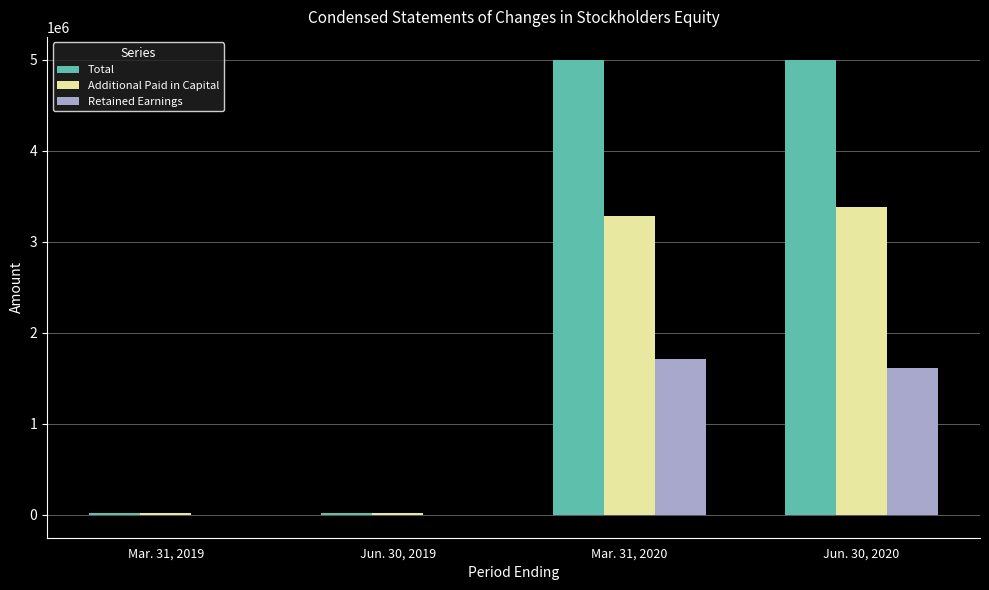

What is the sum of all Total values?

10049188